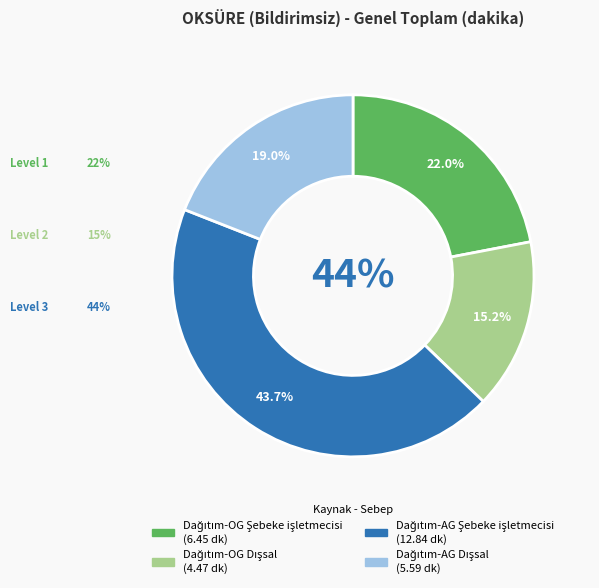

What is the change in value from Dağıtım-OG Şebeke işletmecisi to Dağıtım-OG Dışsal?

-2.0